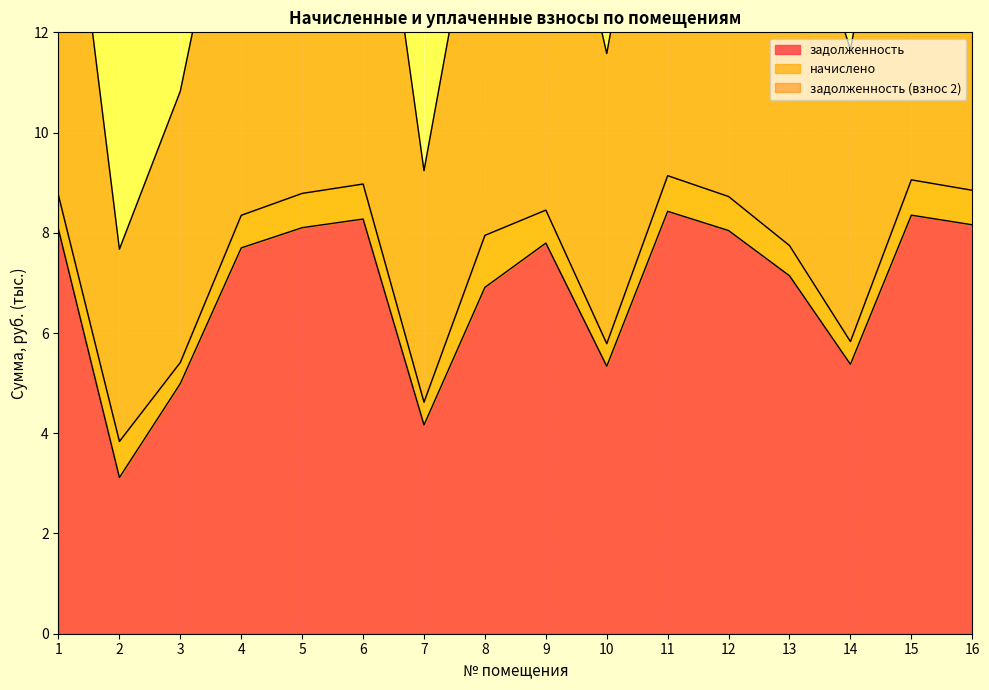

Is it true that задолженность (взнос 2) equals 15.5 at 13?

True